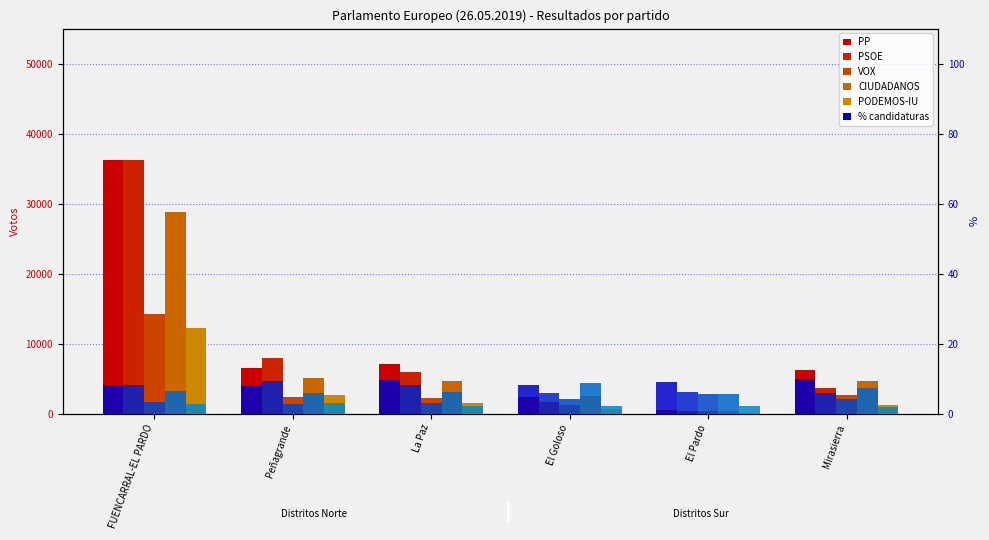

What is the maximum value shown in the chart?

36234